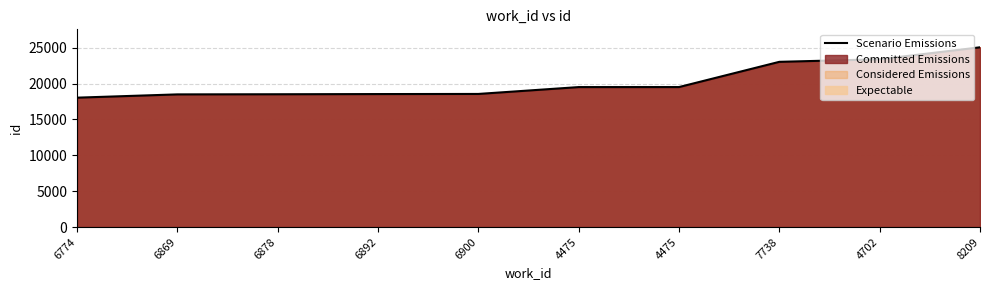

At which label does the data first exceed 19501?

4475